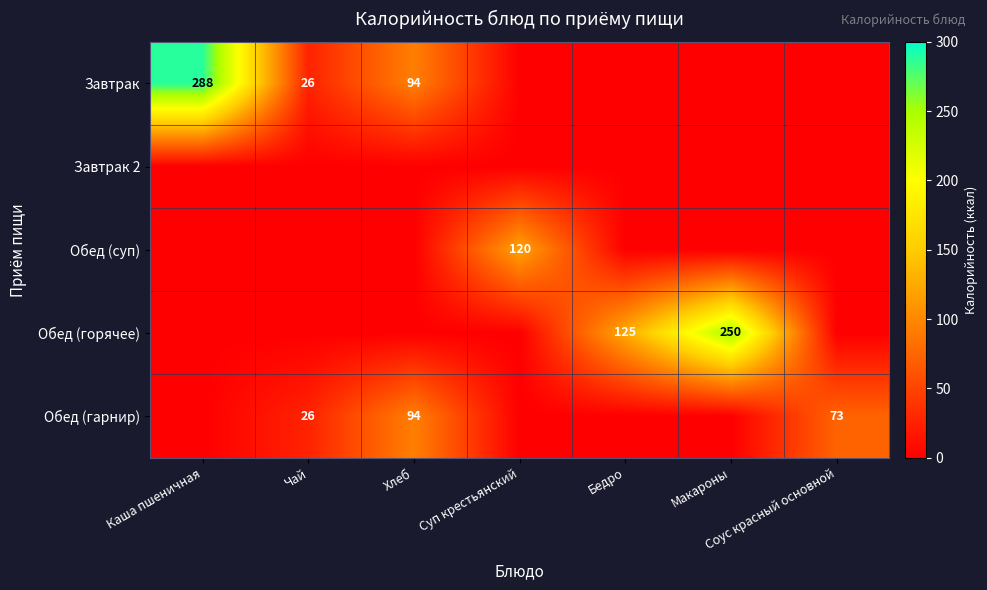

At which category is the sum across all series the highest?

Каша пшеничная